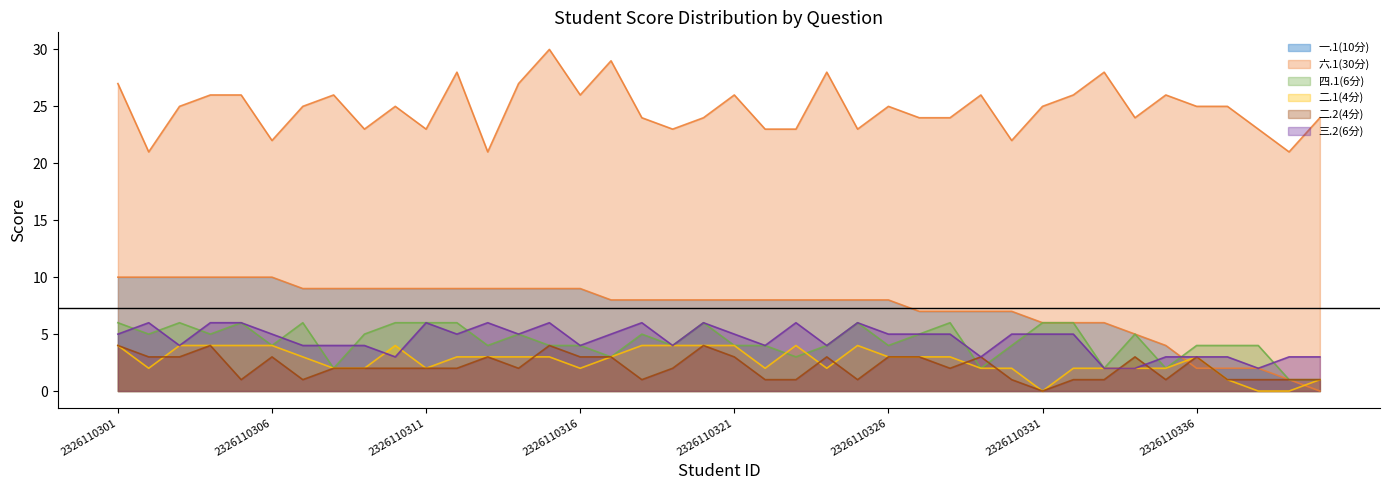

The 六.1(30分) series shows 7 at 2326110302. True or false?

False